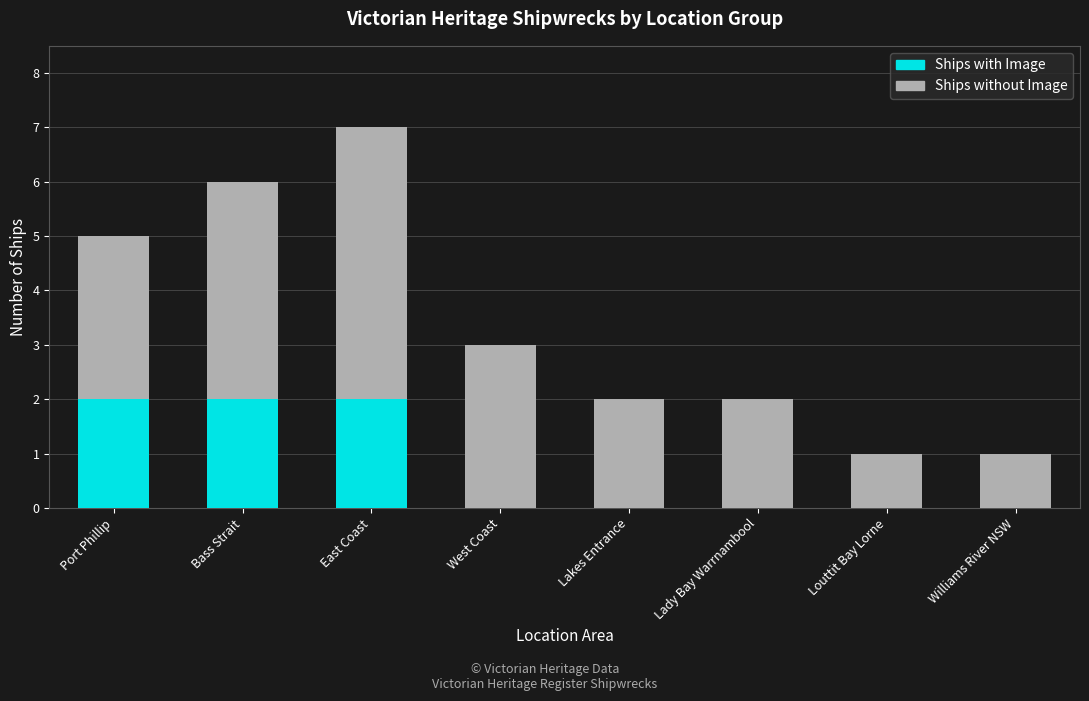

What is the total value across all series at Bass Strait?

6